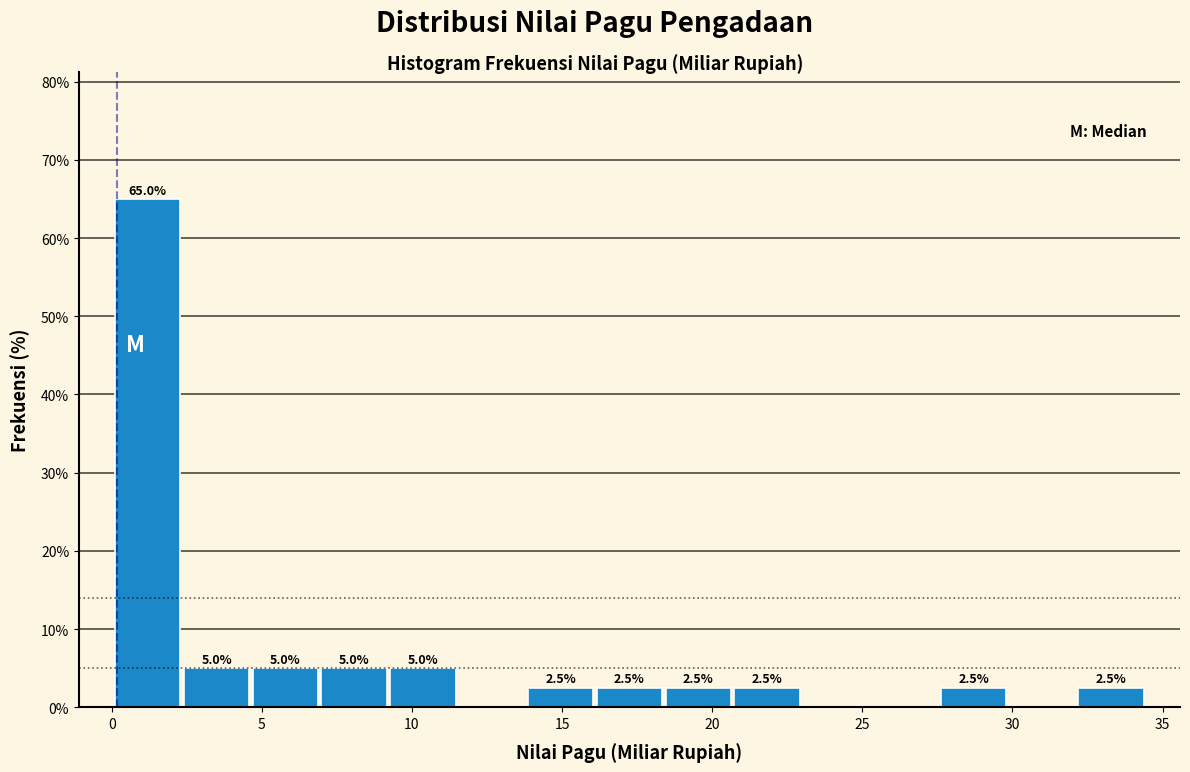

Which range on the x-axis has the tallest bar?

0.0 to 2.5